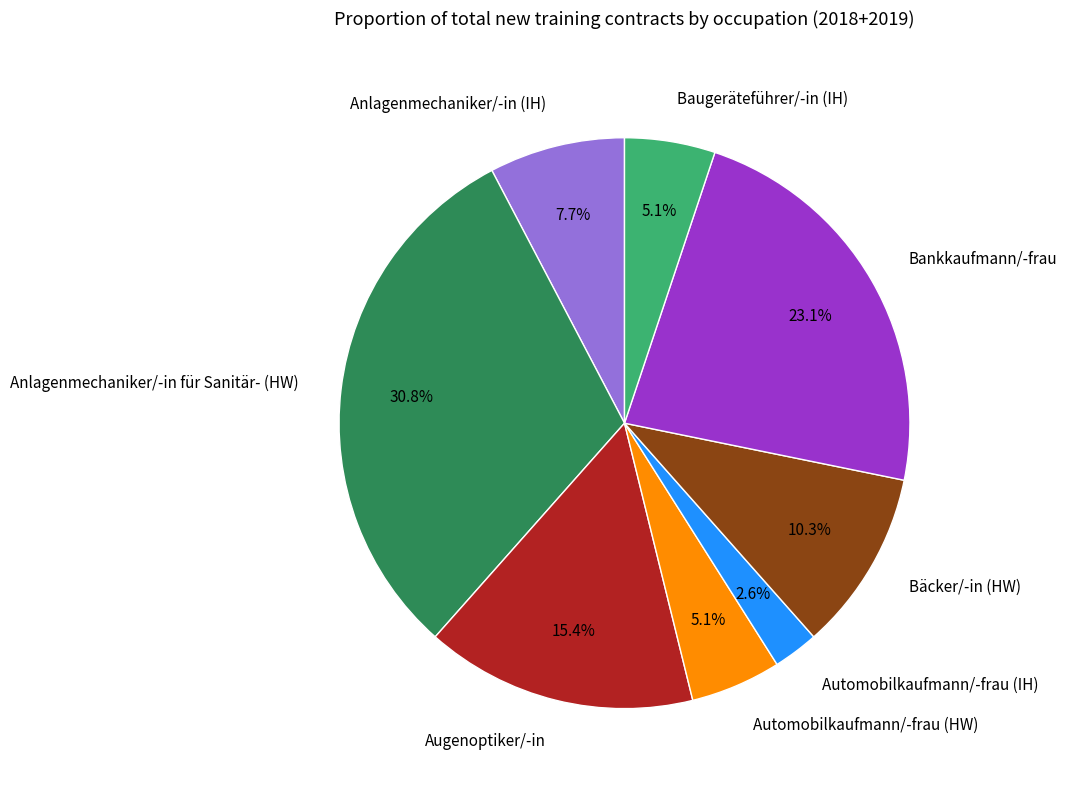

To the nearest percent, what portion does Baugeräteführer/-in (IH) represent?

5%